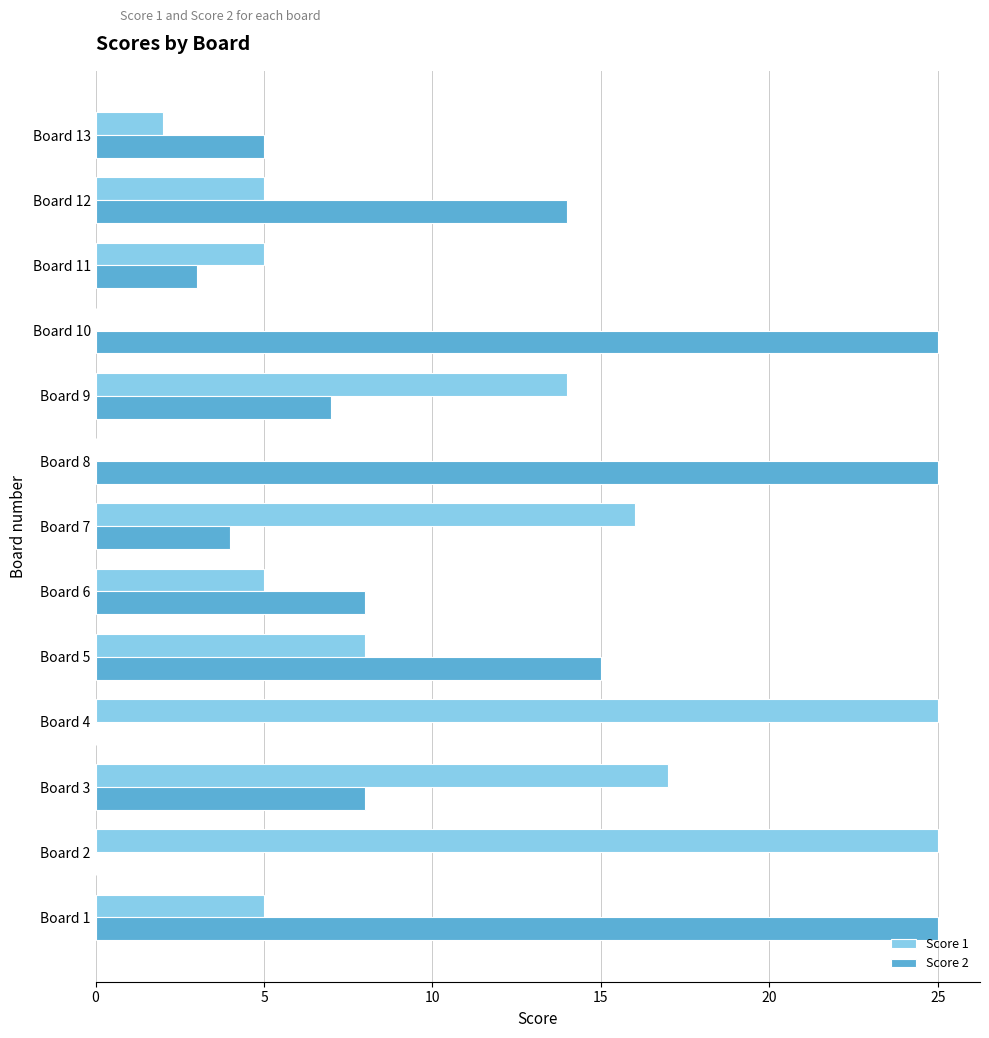

The value of Score 2 at Board 9 is 7. True or false?

True